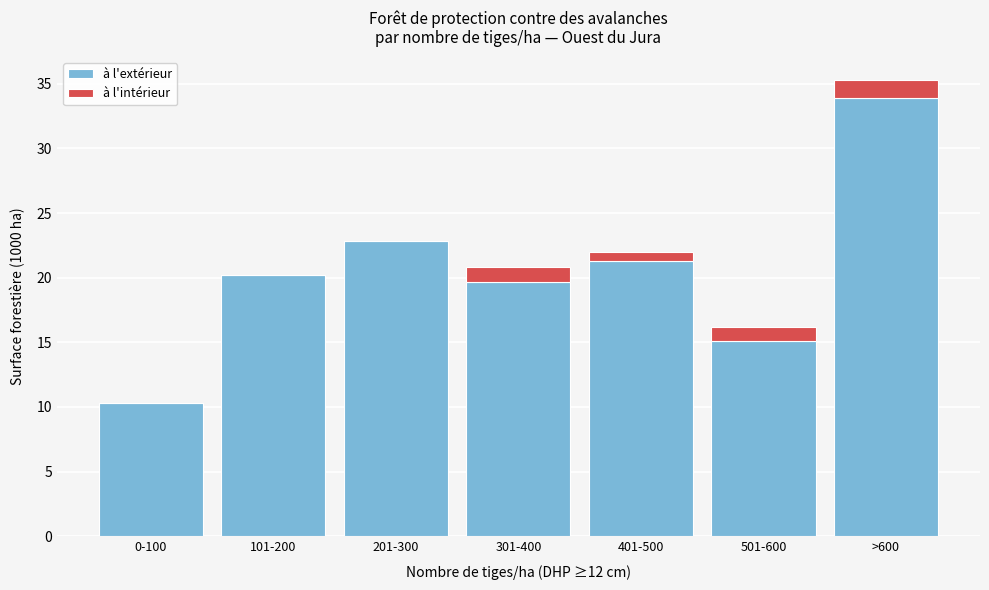

Reading right to left, transcribe the values for à l'extérieur.

>600=33.9	501-600=15.1	401-500=21.3	301-400=19.7	201-300=22.8	101-200=20.2	0-100=10.3